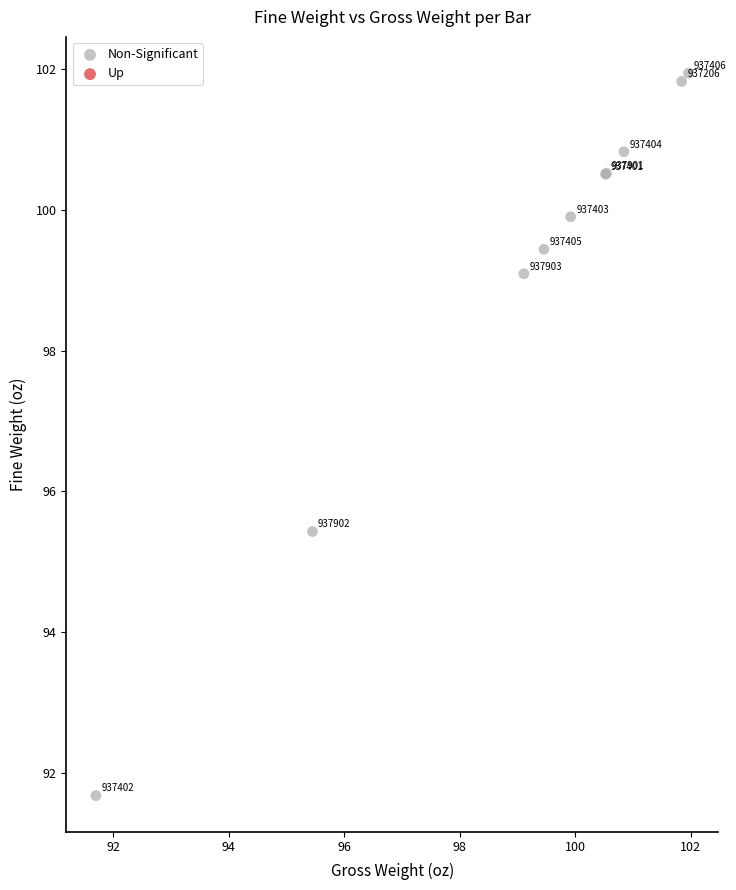

What Y value in the scatter plot is closest to 96?

95.4